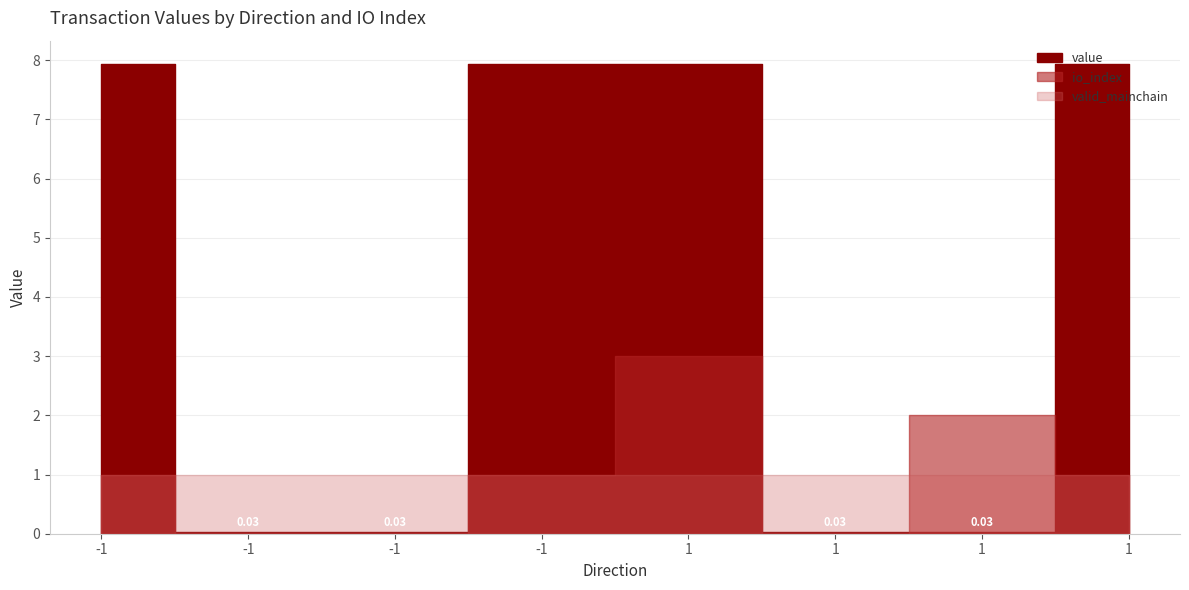

True or false: value has a value of 7.9 at 1.

True